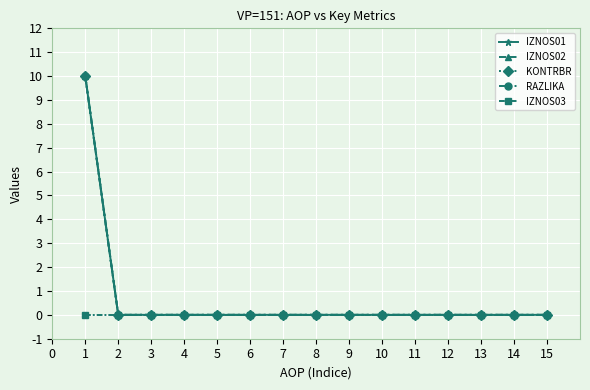

Rank the categories by IZNOS02 value from lowest to highest.

2, 3, 4, 5, 6, 7, 8, 9, 10, 11, 12, 13, 14, 15, 1